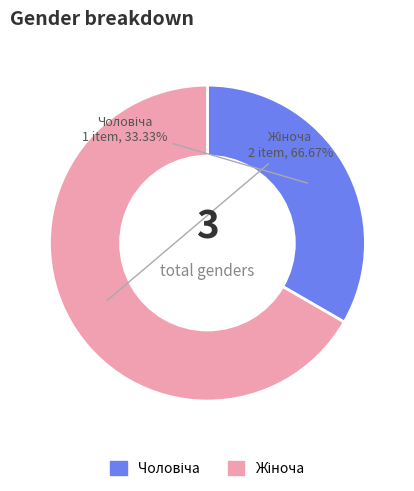

Is there a majority slice in this chart?

Yes